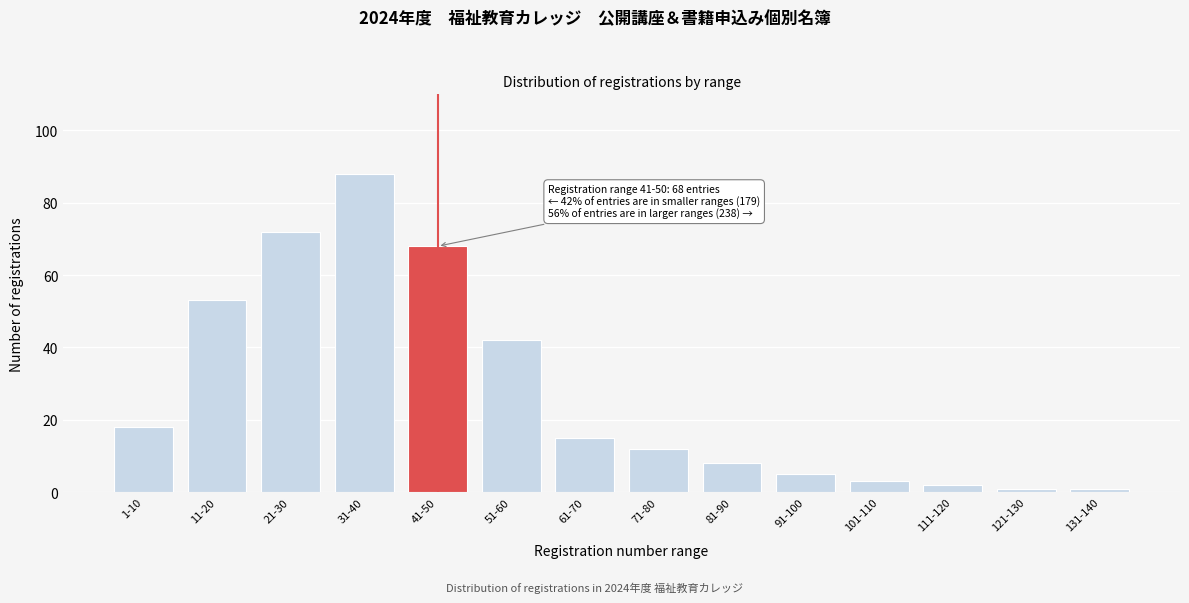

Reading right to left, transcribe all the data shown in this chart.

1	1	2	3	5	8	12	15	42	68	88	72	53	18